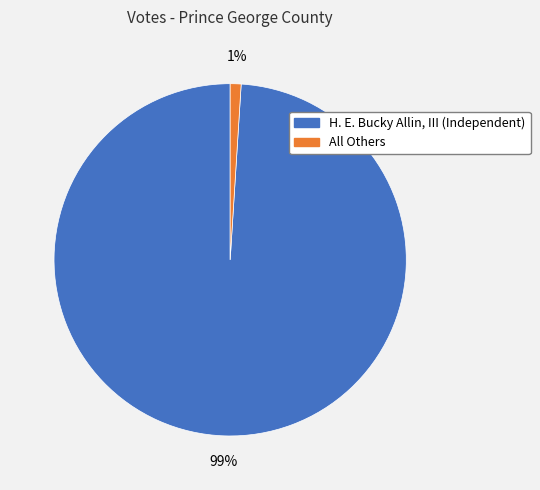

Rank the categories by value from highest to lowest.

H. E. Bucky Allin, III (Independent), All Others